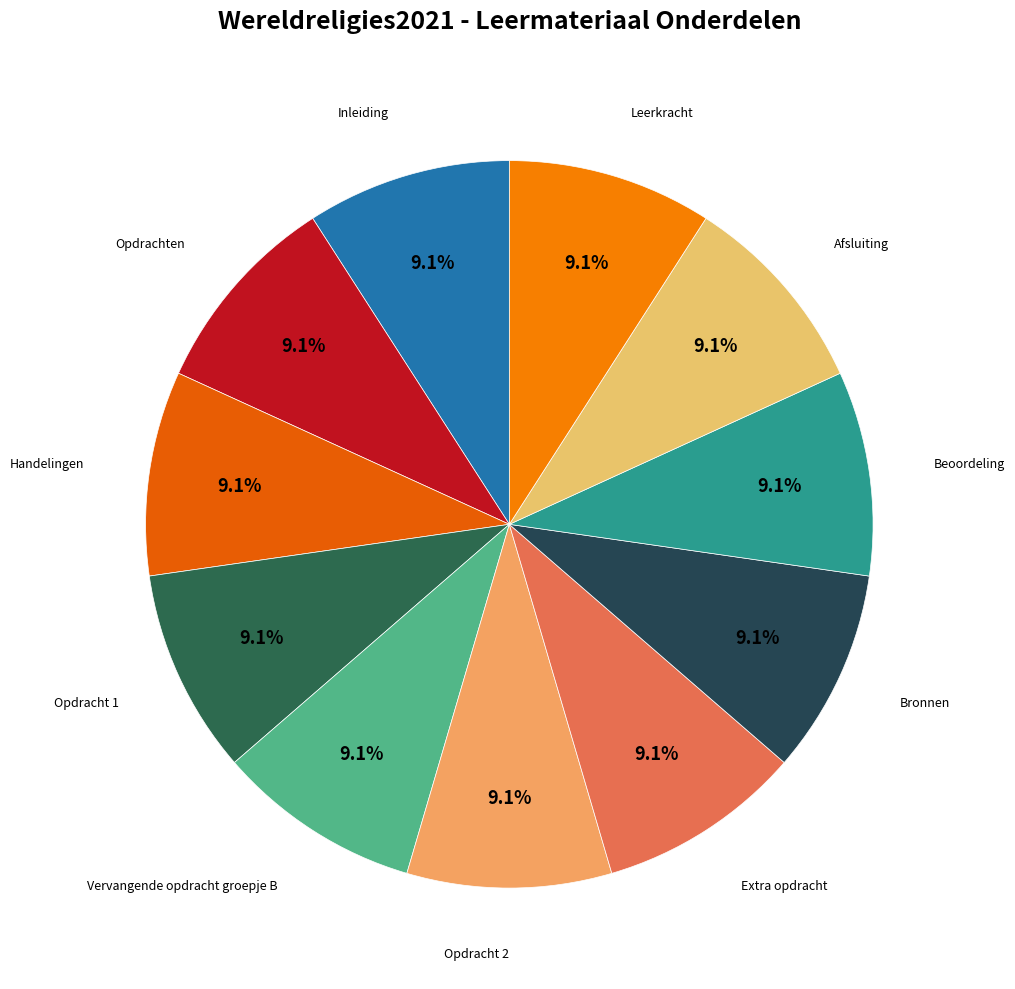

To the nearest percent, what percentage of the pie is Extra opdracht?

9%